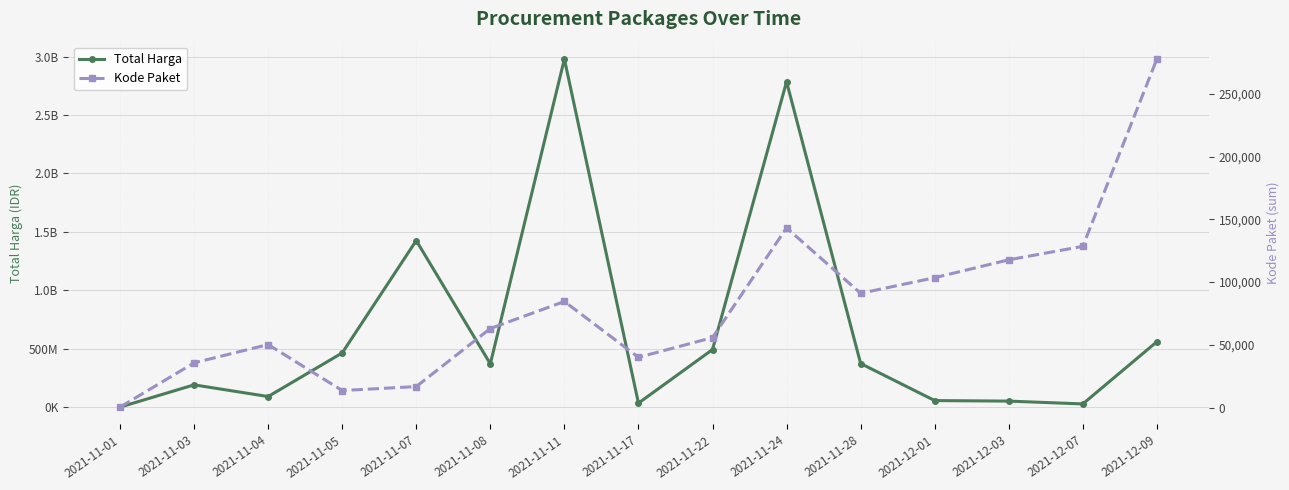

In Total Harga, how many points are higher than both neighbors (excluding endpoints)?

4